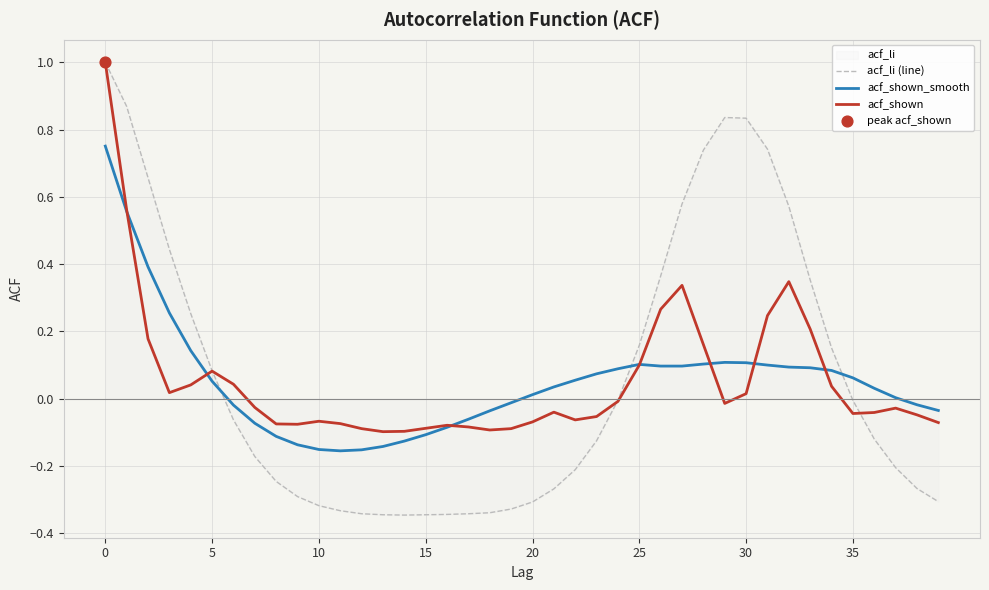

Is it true that acf_shown equals -0.0 at 10?

False